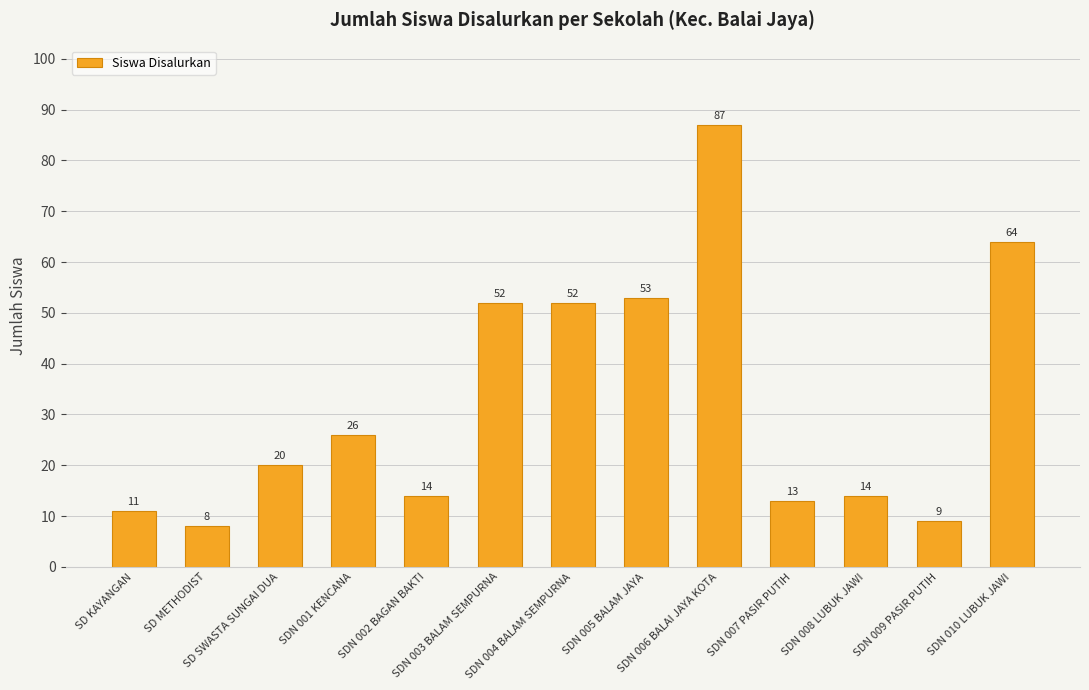

What is the sum of all values?

423